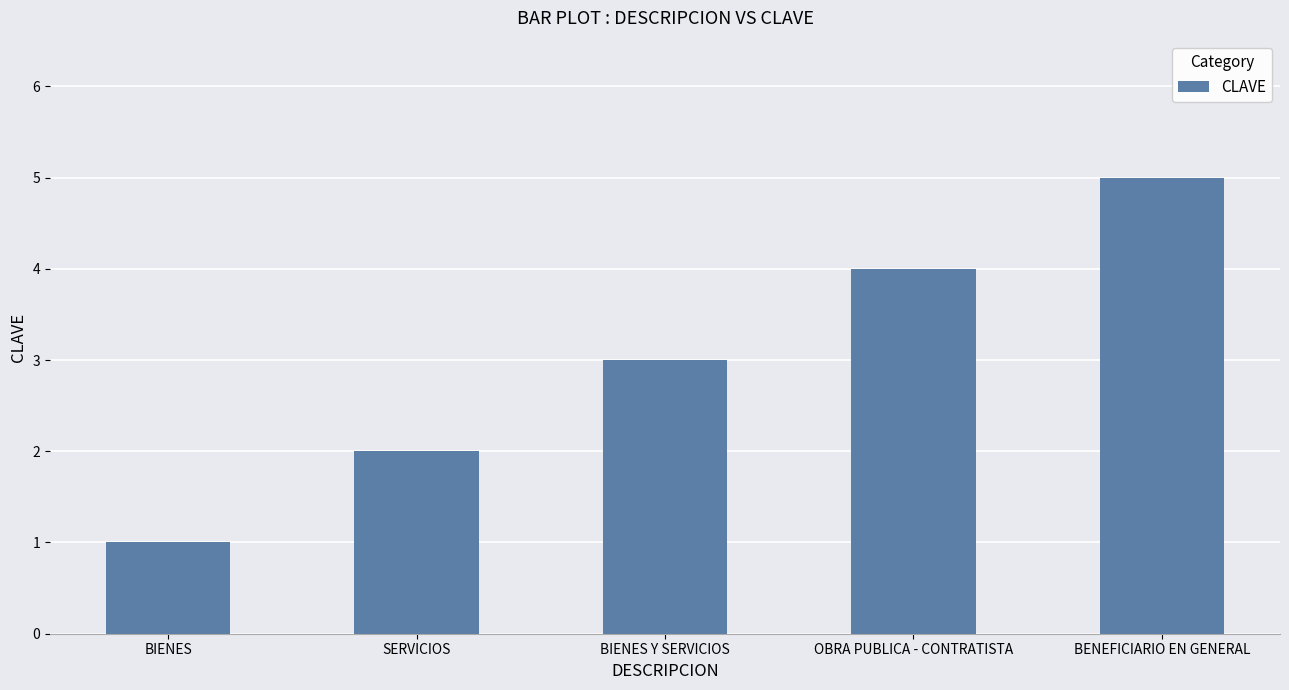

What is the approximate value at OBRA PUBLICA - CONTRATISTA?

4